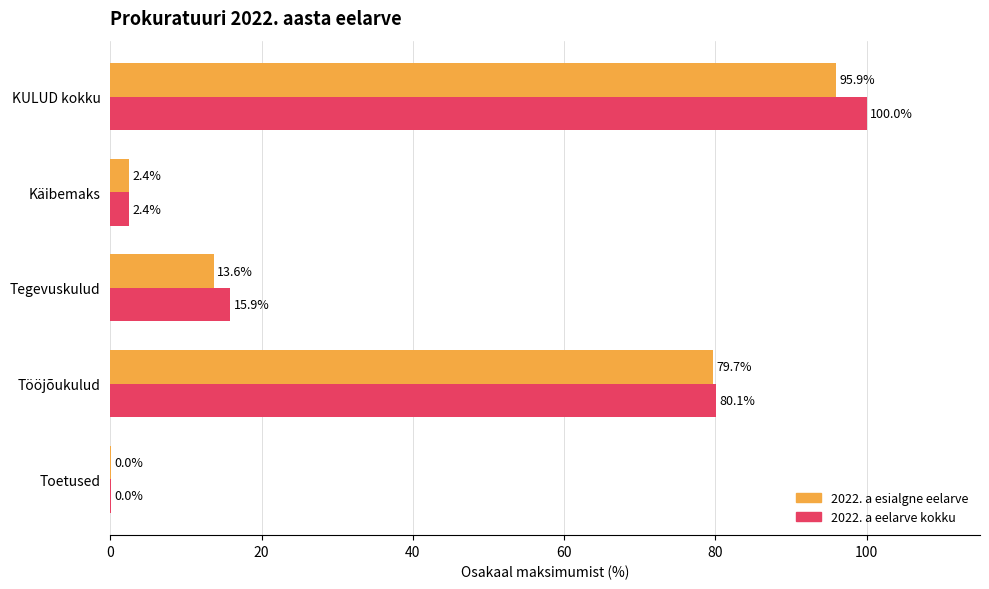

What is the total value across all series at Tööjõukulud?

159.8